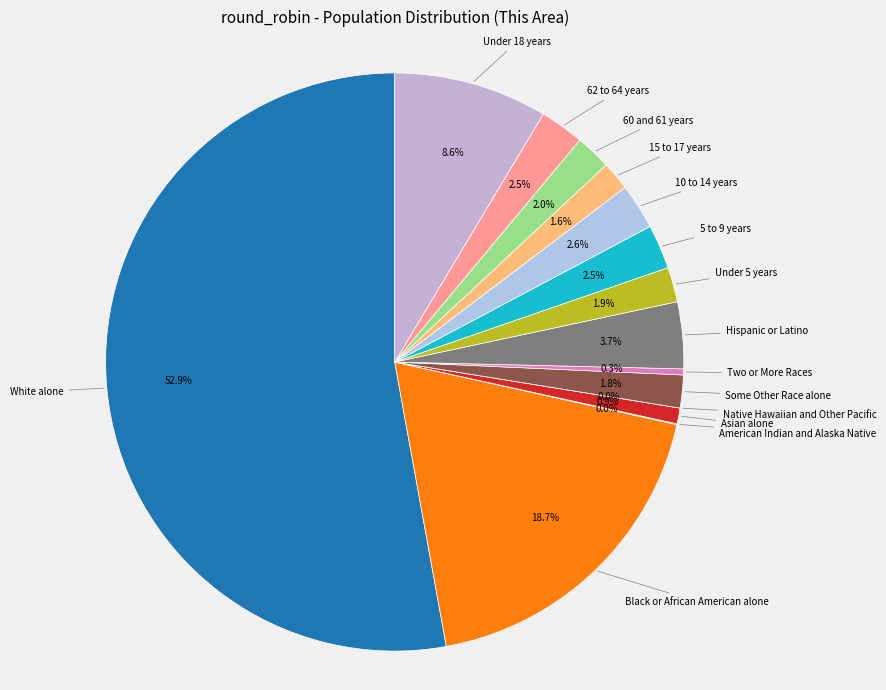

To the nearest percent, what percentage of the pie is Under 5 years?

2%